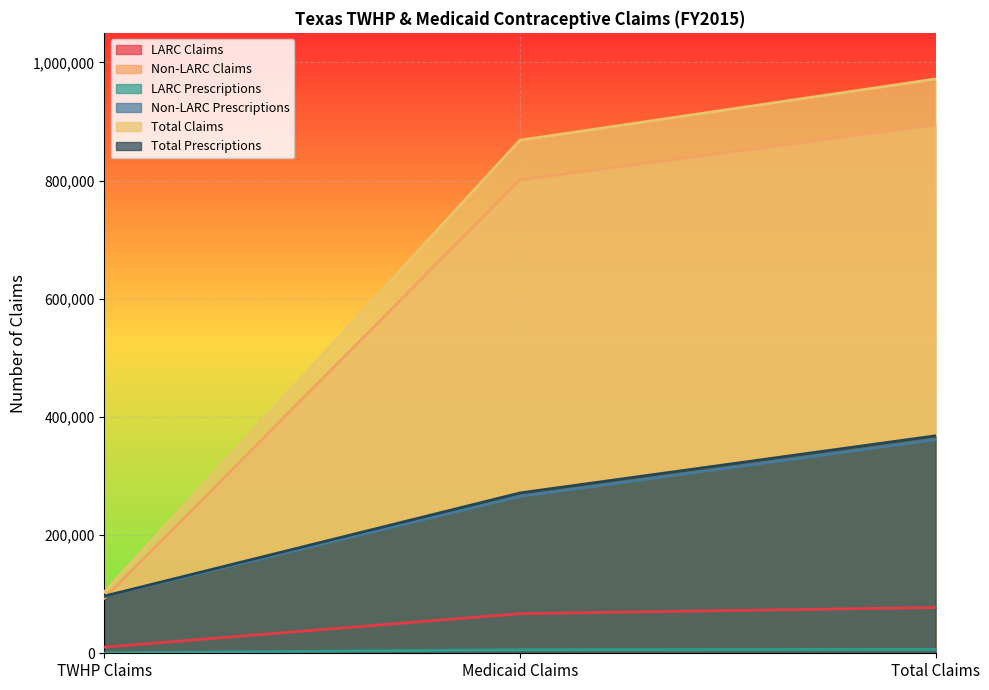

What are all the series names shown in the legend?

LARC Claims, Non-LARC Claims, LARC Prescriptions, Non-LARC Prescriptions, Total Claims, Total Prescriptions